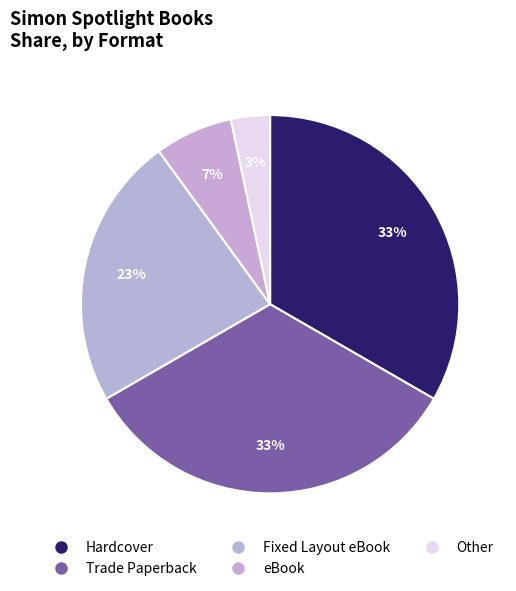

Does any single category account for the majority?

No